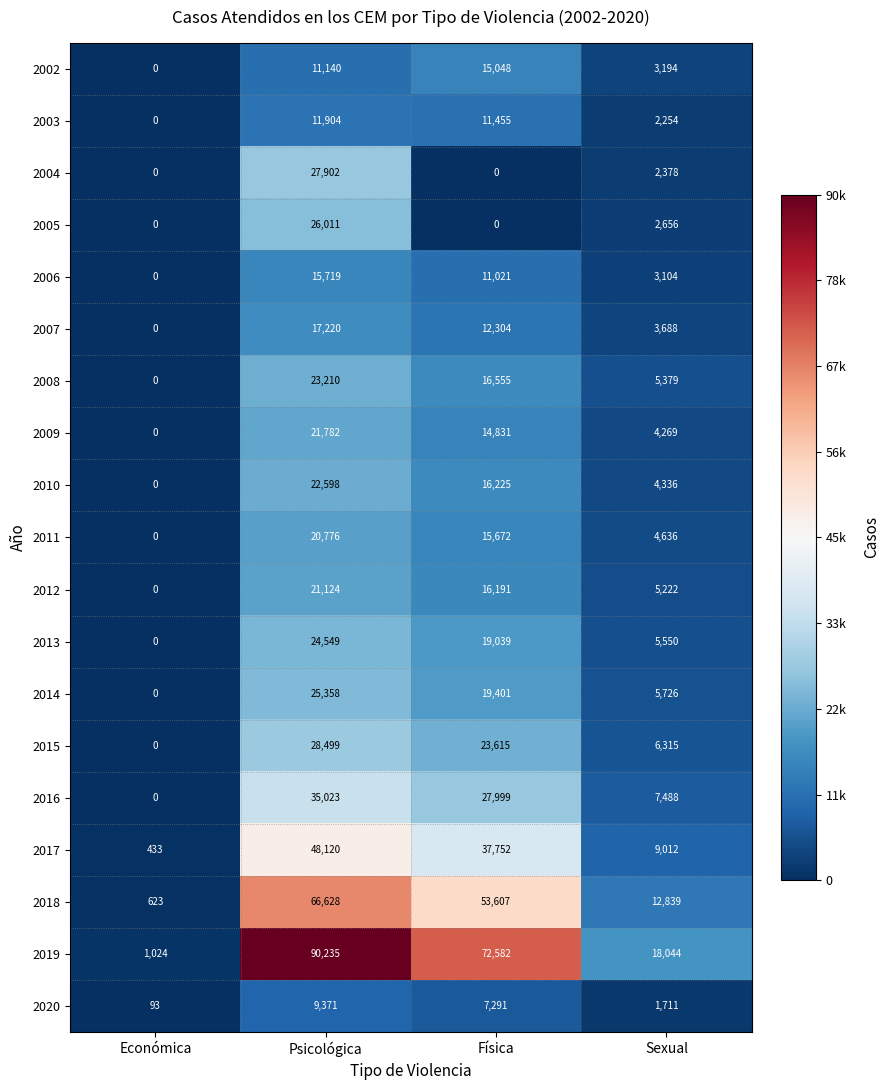

Is it true that 2014 equals 0 at Económica?

True